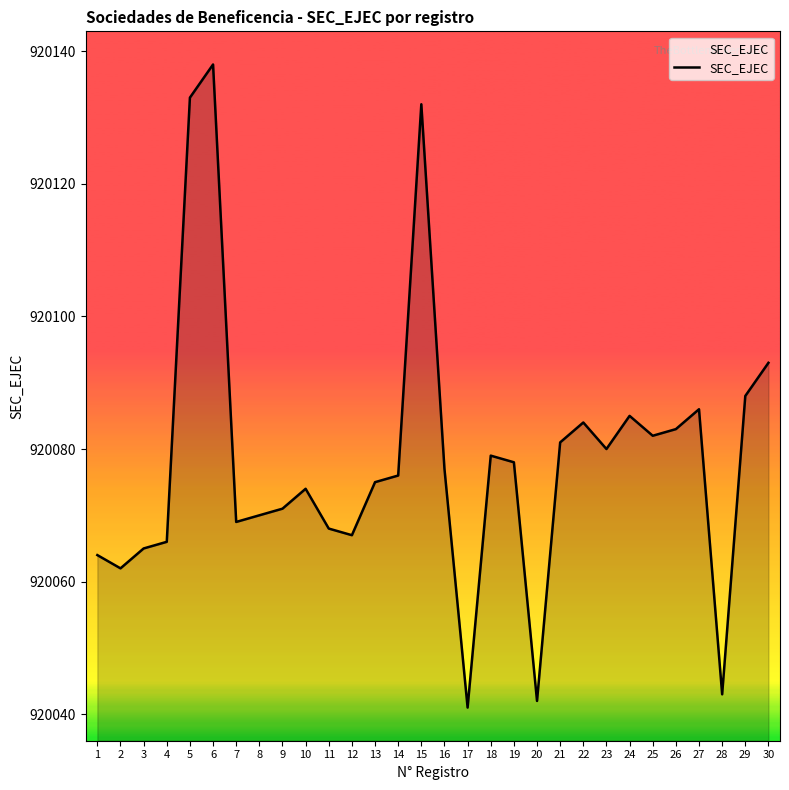

How many values are below 920077?

15